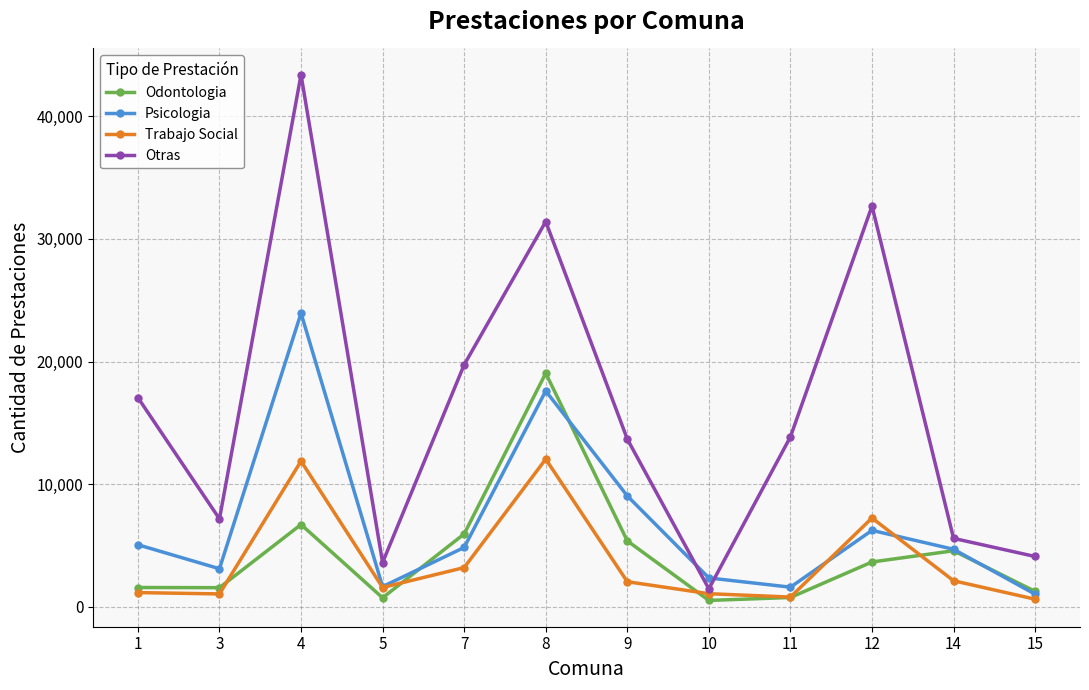

Count the number of categories in the chart.

12